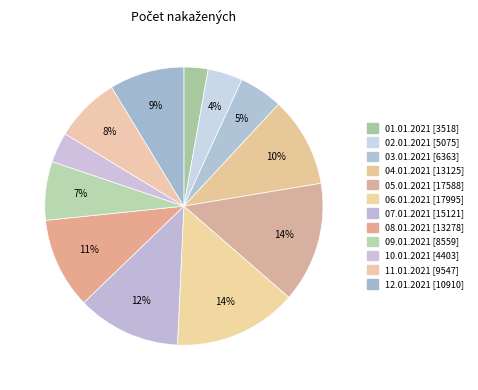

What percentage is the 06.01.2021 slice, to the nearest percent?

14%